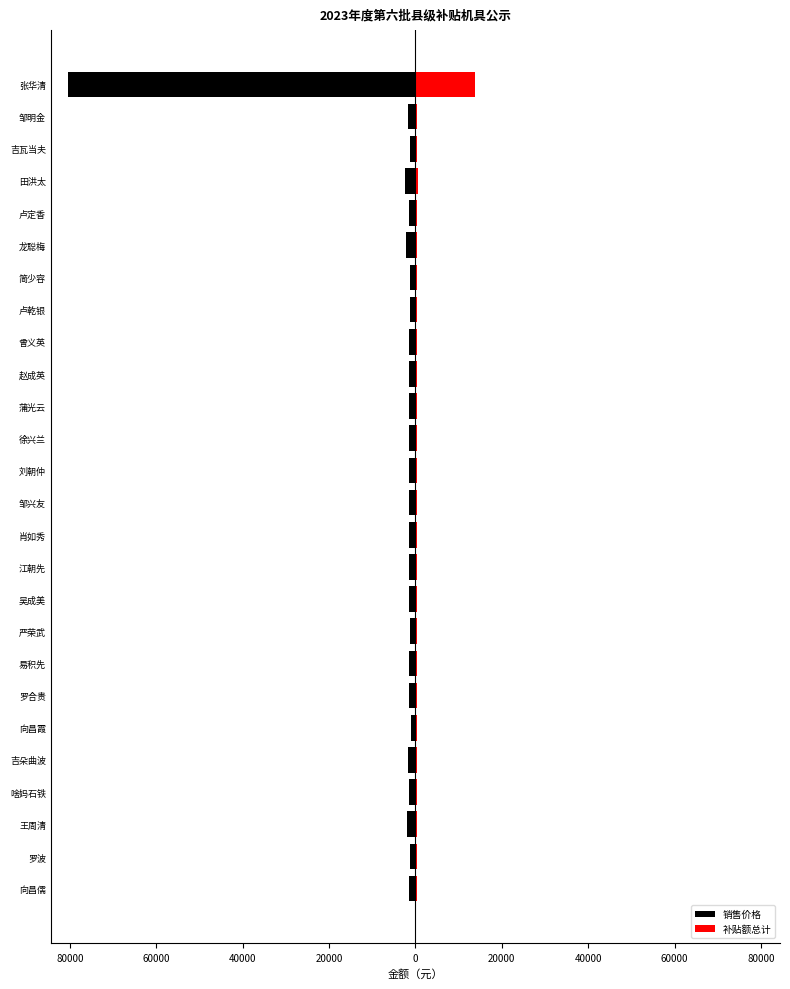

True or false: 销售价格 has a value of -2601.1 at 卢定香.

False